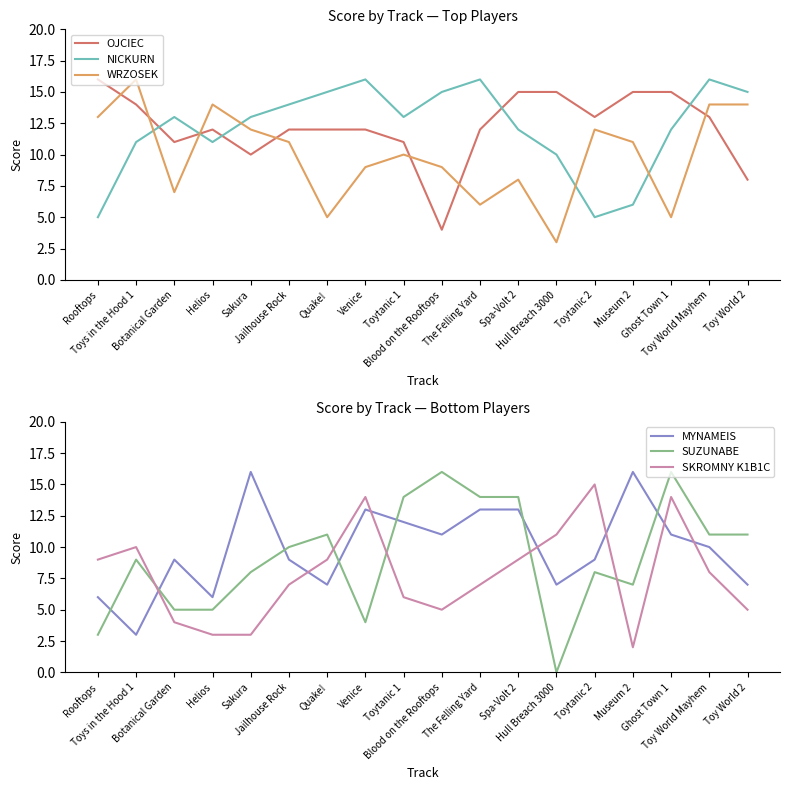

Is it true that SUZUNABE equals 5 at Botanical Garden?

True